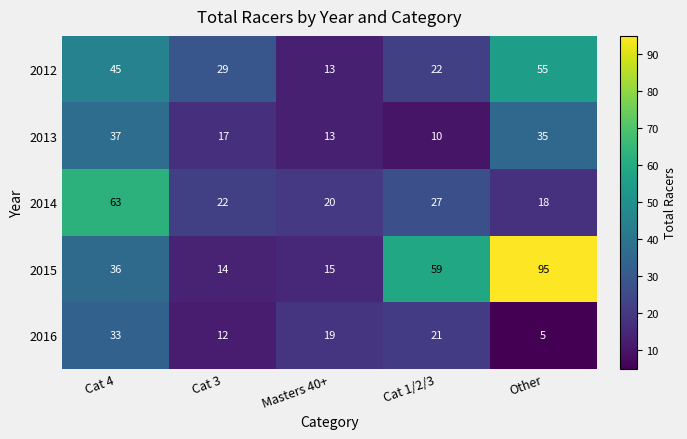

What is the sum of all 2013 values?

112